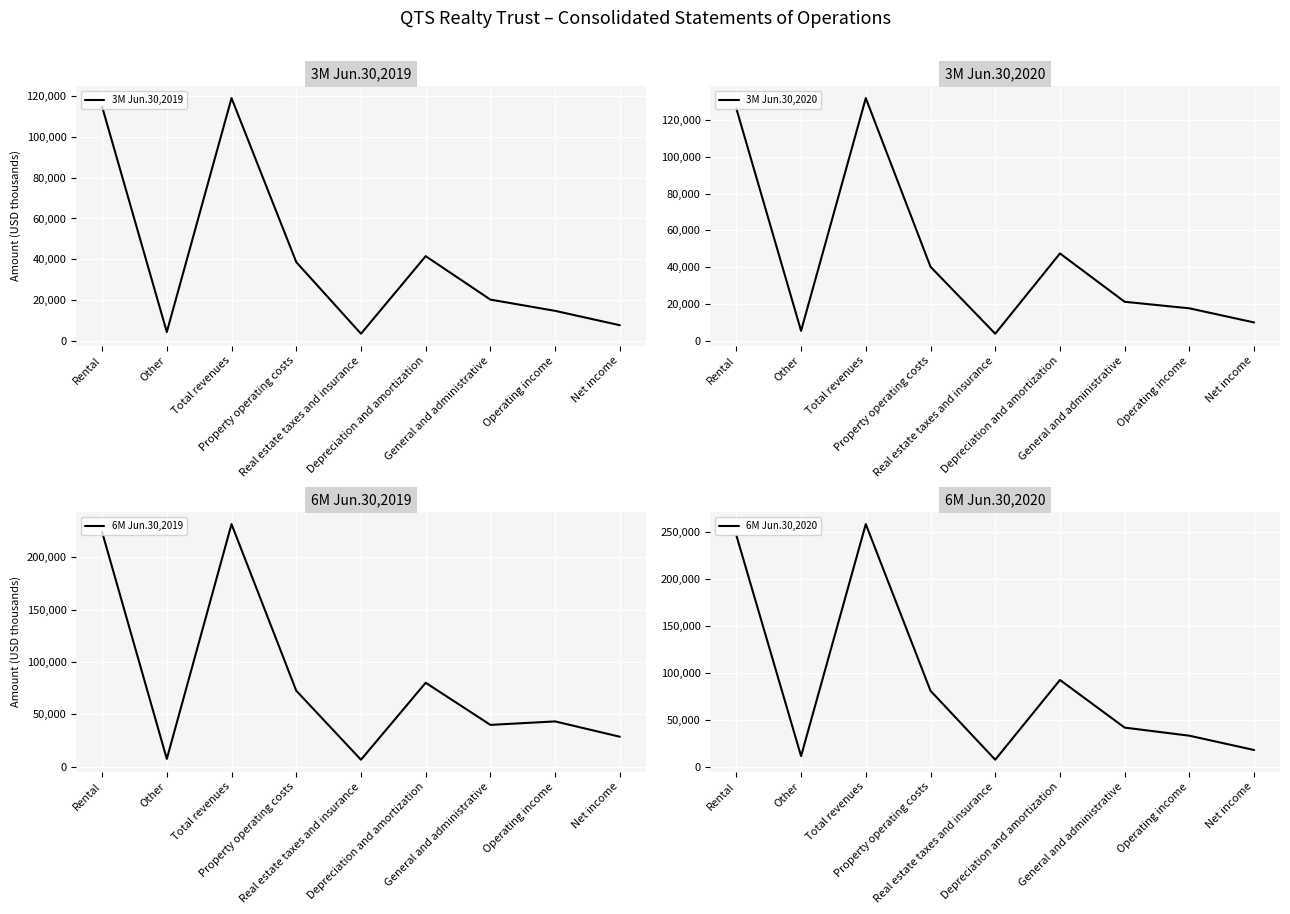

In 3M Jun.30,2019, how many points are higher than both neighbors (excluding endpoints)?

2